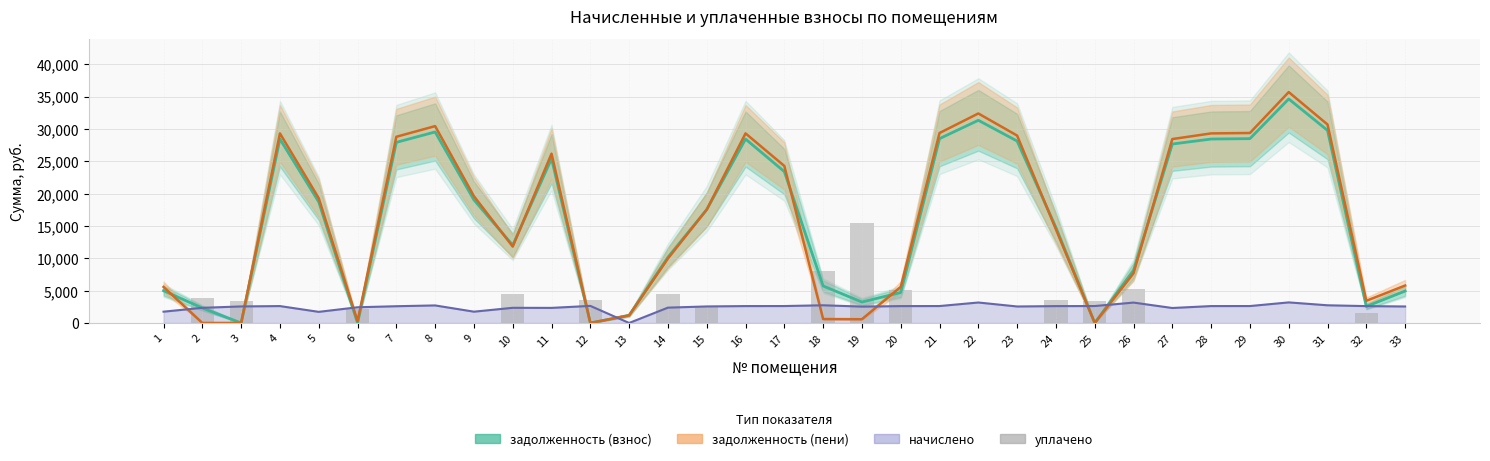

Which series has the widest spread of values?

задолженность (пени)